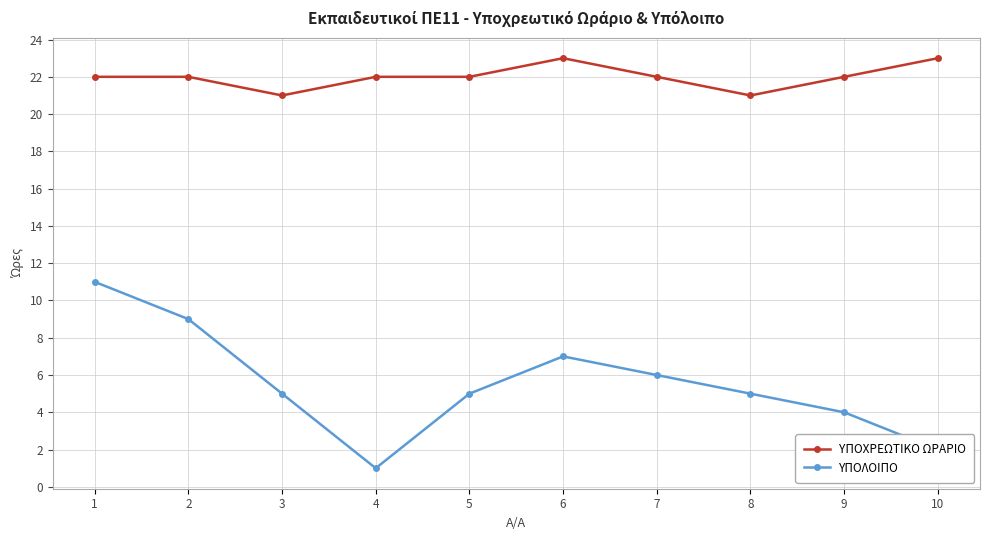

True or false: ΥΠΟΛΟΙΠΟ and ΥΠΟΧΡΕΩΤΙΚΟ ΩΡΑΡΙΟ intersect in this chart.

False